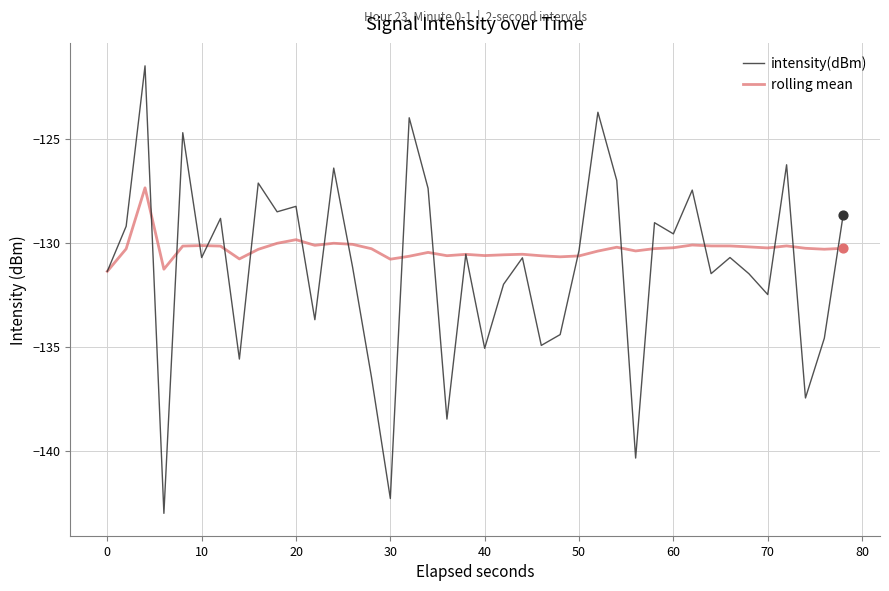

Which series has the largest range (max minus min)?

intensity(dBm)